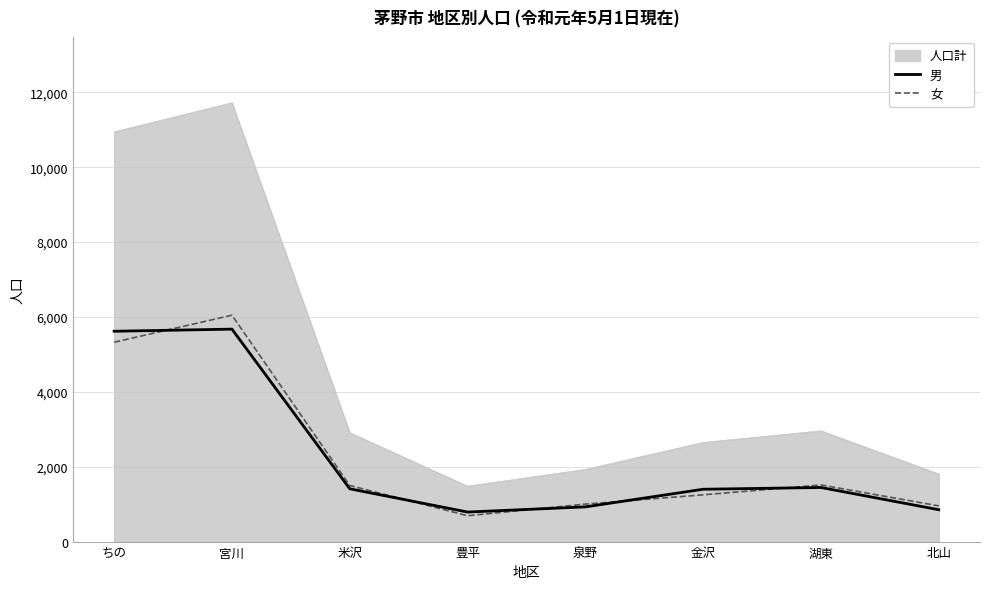

True or false: 女 has more than 1 points higher than both neighbors.

True